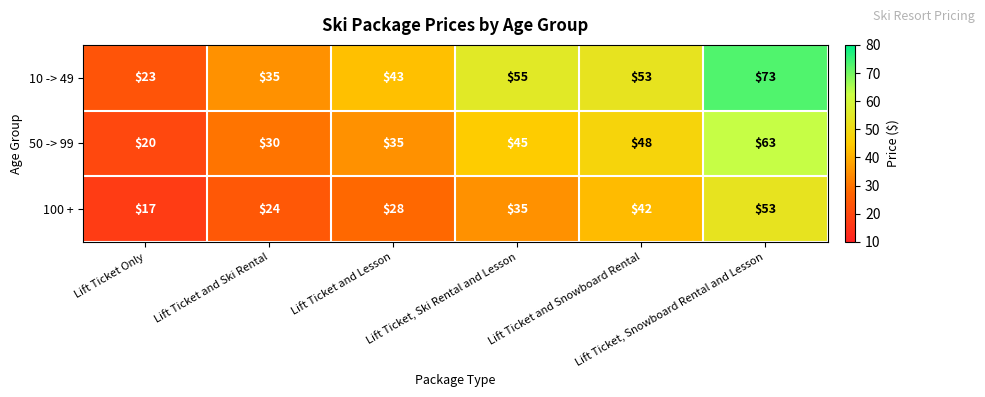

Which series has the widest spread of values?

10 -> 49